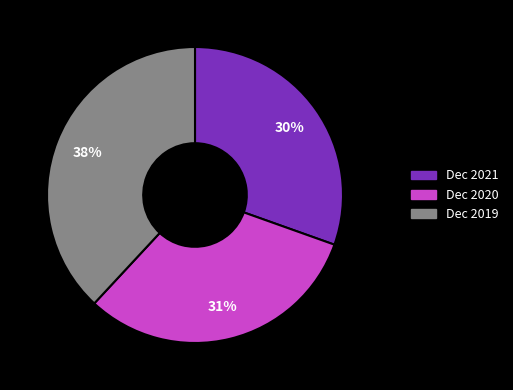

True or false: Dec 2020 accounts for 31% of the total.

True